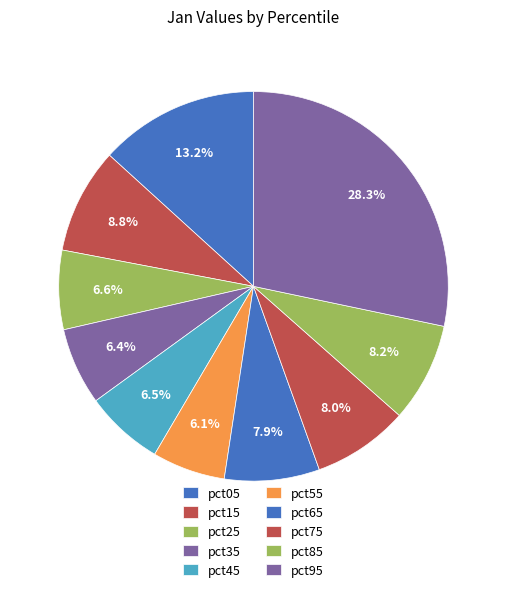

How many segments does this pie chart have?

10